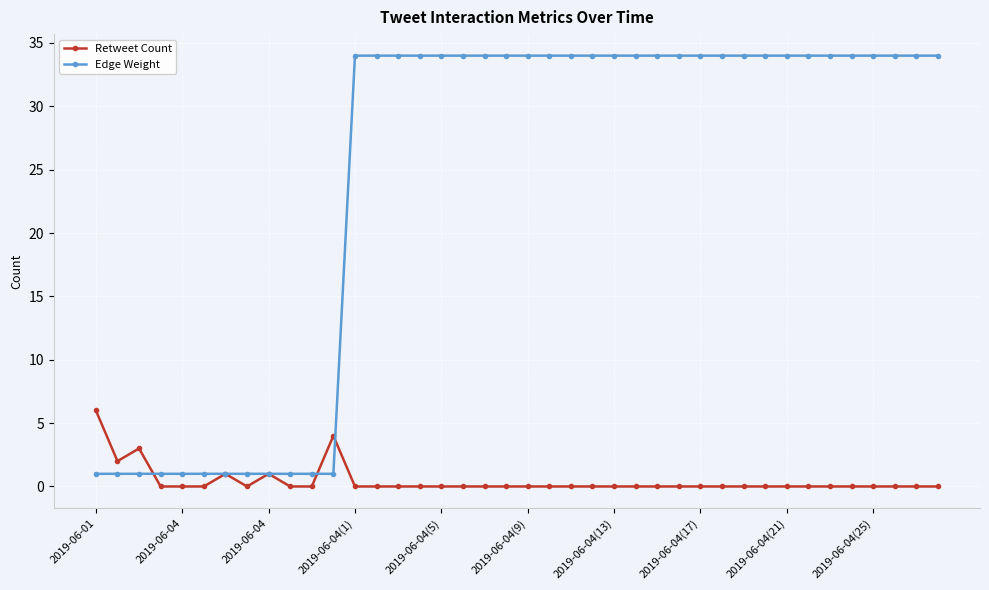

At how many categories does at least one series exceed 16?

28